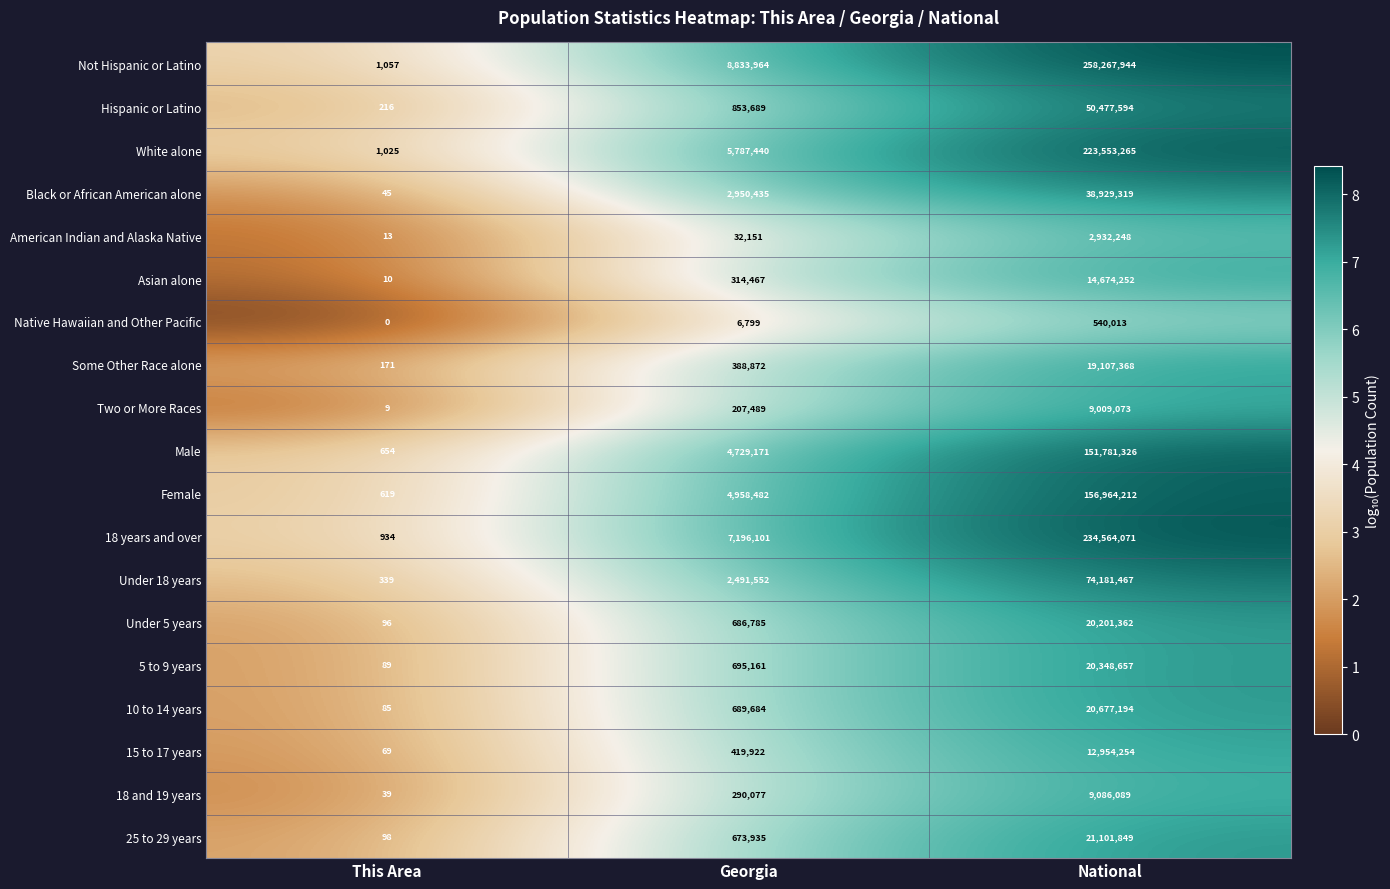

Where is Hispanic or Latino nearest to the value 25238905?

Georgia